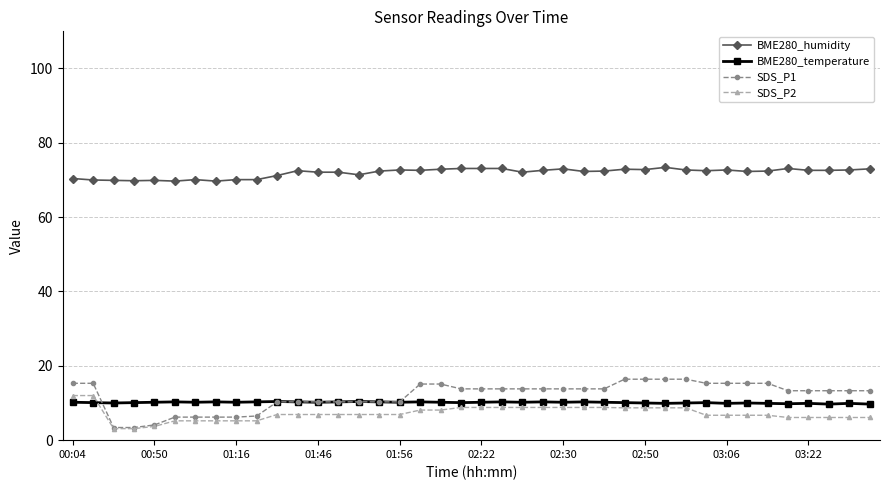

Which series has the largest range (max minus min)?

SDS_P1